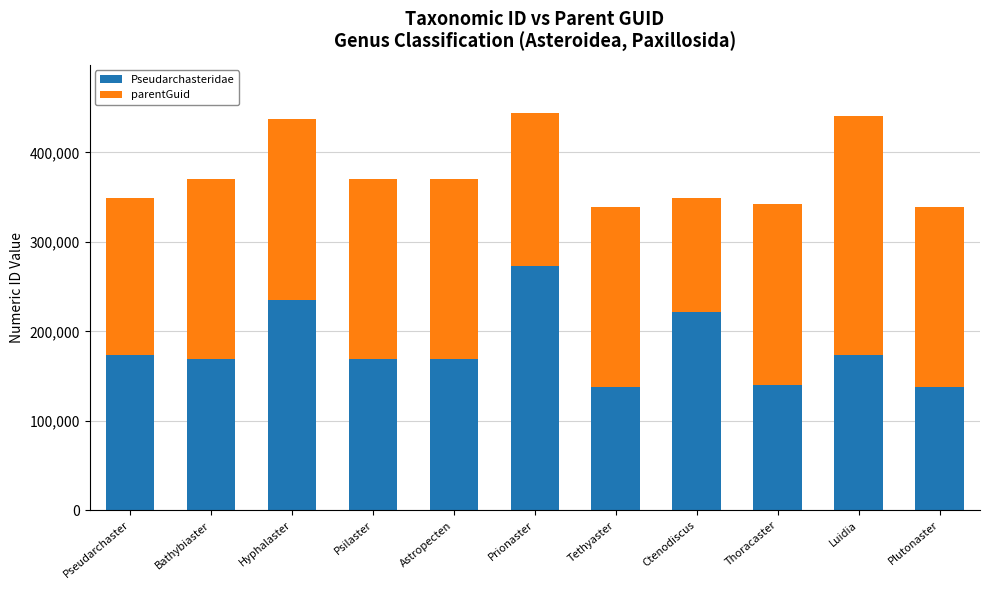

What is the total value across all series at Plutonaster?

338599